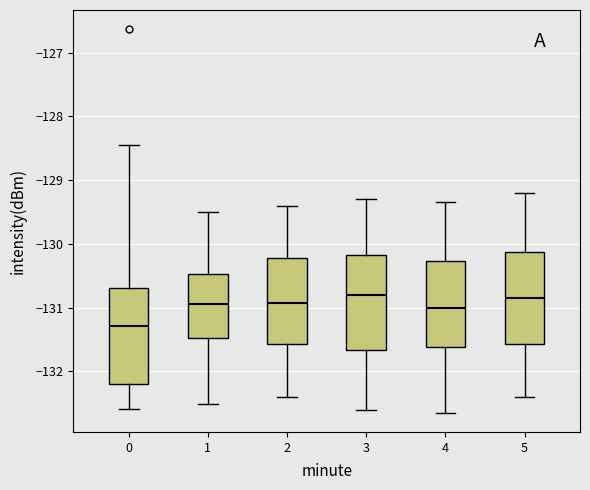

Reading left to right, transcribe this box plot: for each box, give where its median line is, the range the box spans, and where its two whiskers end, as read against the y-axis. The values are not printed on the chart, so give them approximately, as read against the axis.

0: median -131.3, box -132.2 to -130.7, whiskers -132.6 to -128.4
1: median -130.9, box -131.5 to -130.5, whiskers -132.5 to -129.5
2: median -130.9, box -131.6 to -130.2, whiskers -132.4 to -129.4
3: median -130.8, box -131.7 to -130.2, whiskers -132.6 to -129.3
4: median -131.0, box -131.6 to -130.3, whiskers -132.6 to -129.3
5: median -130.8, box -131.6 to -130.1, whiskers -132.4 to -129.2